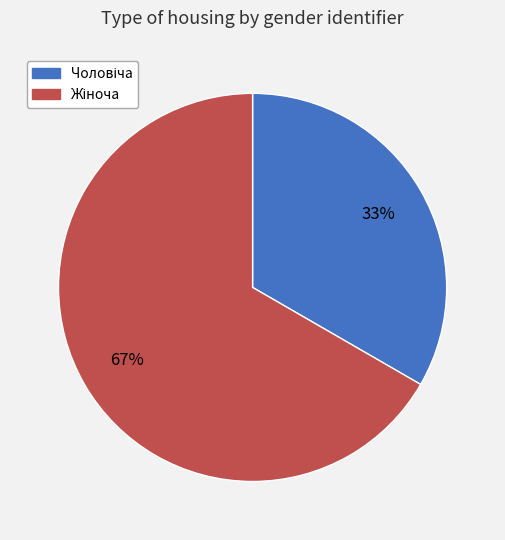

Is there any slice that represents more than half of the pie?

Yes